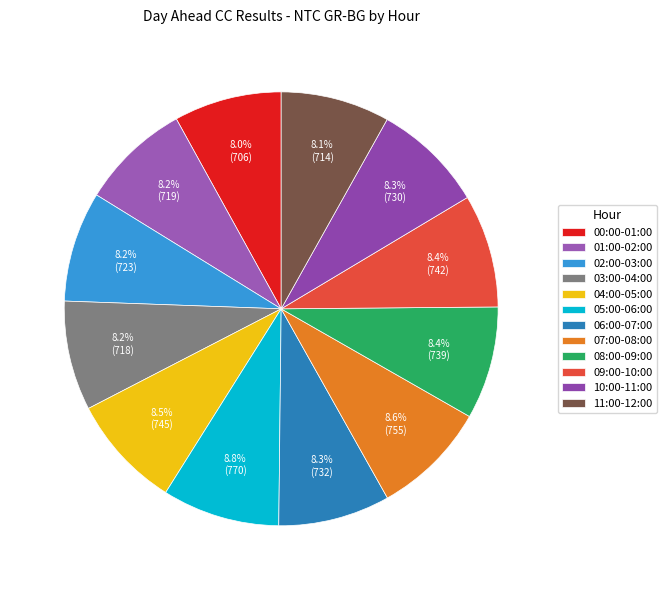

To the nearest percent, what percentage of the pie is 02:00-03:00?

8%